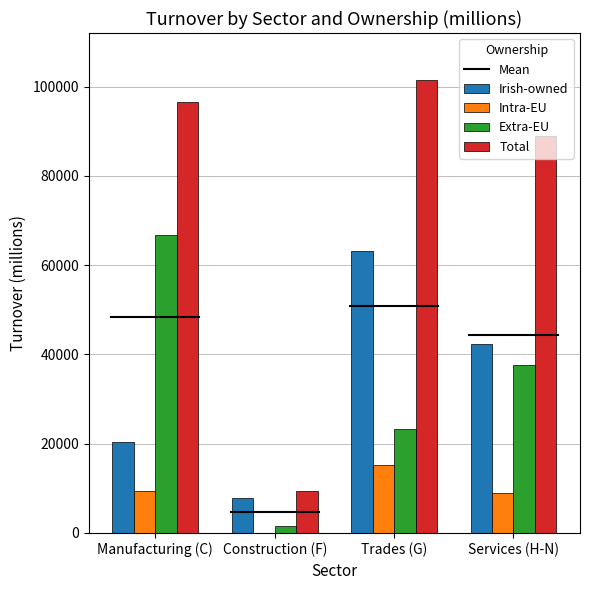

What is the spread (max minus min) of values at Construction (F)?

9453